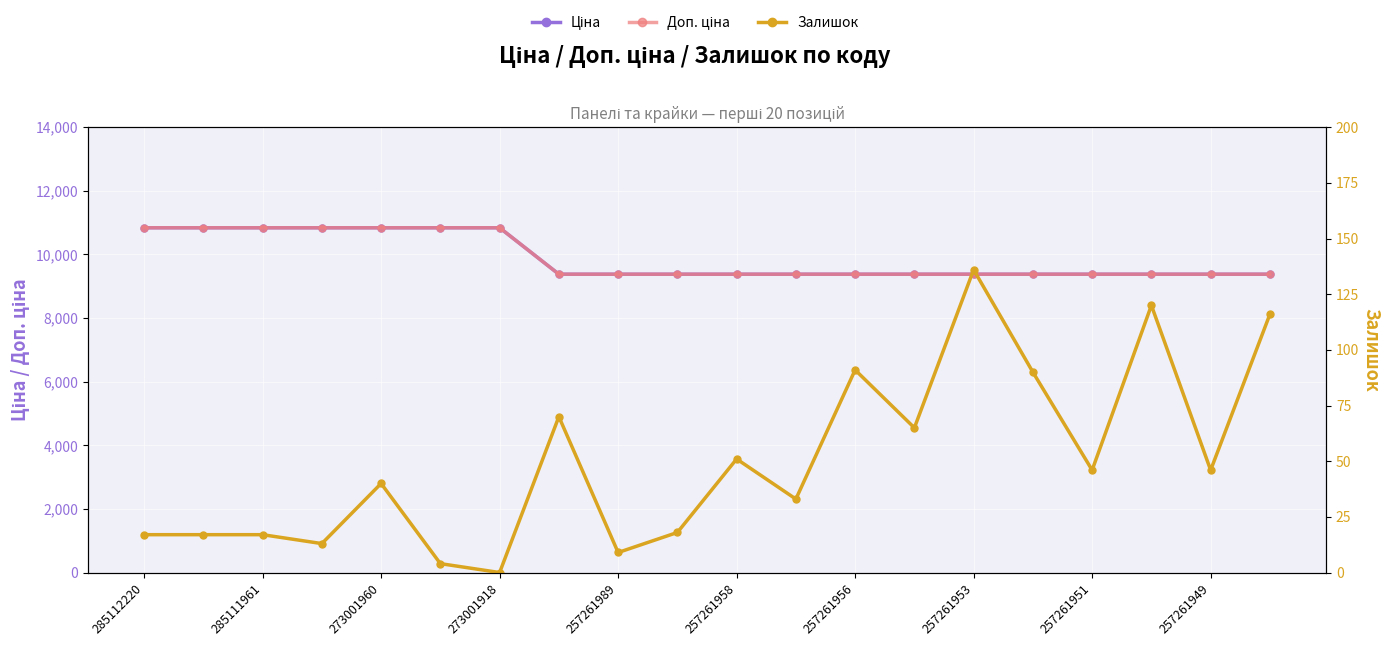

True or false: Ціна has a value of 16870.1 at 257261953.

False